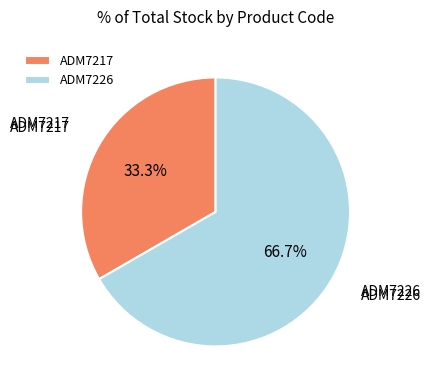

To the nearest percent, what is the average slice percentage?

50%